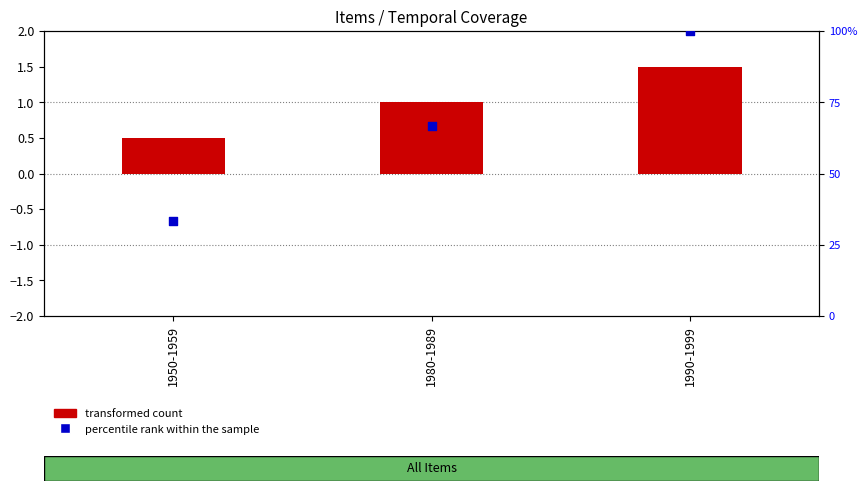

At which category is the sum across all series the highest?

1990-1999